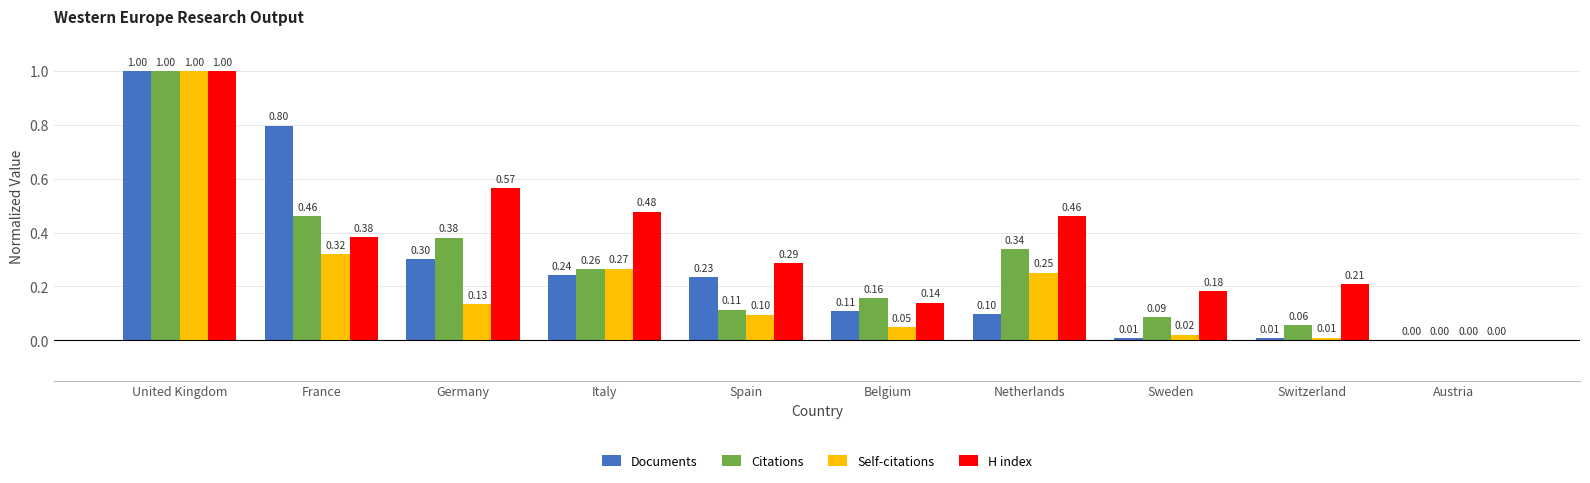

Where is H index nearest to the value 0?

Austria